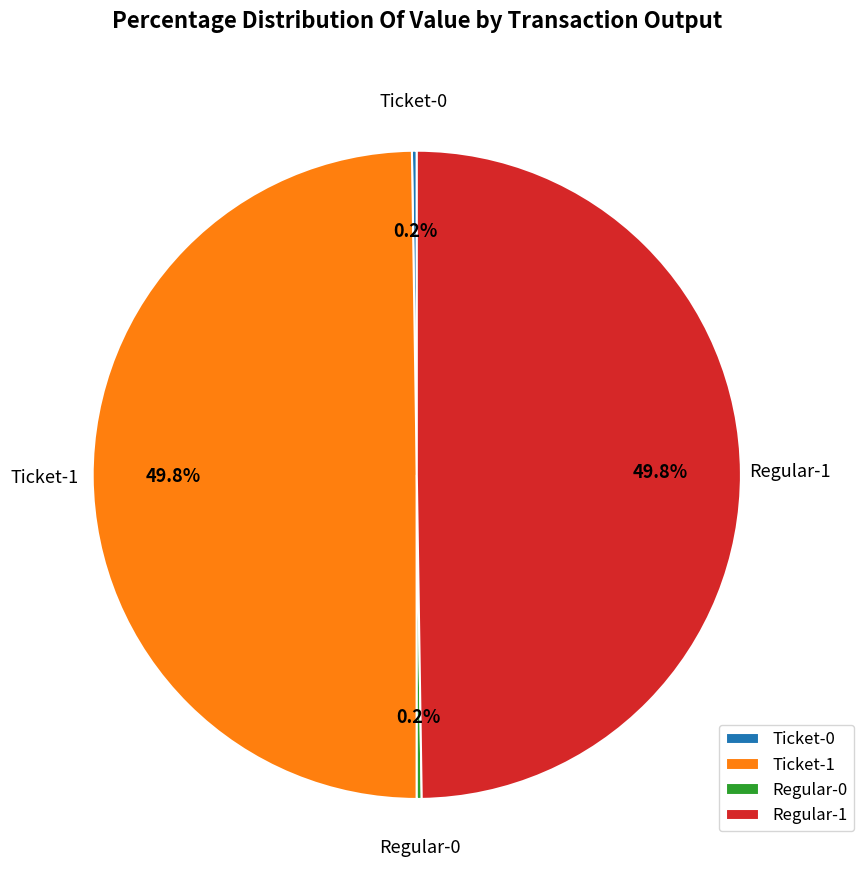

How much of the chart is everything except Ticket-1?

50.2%